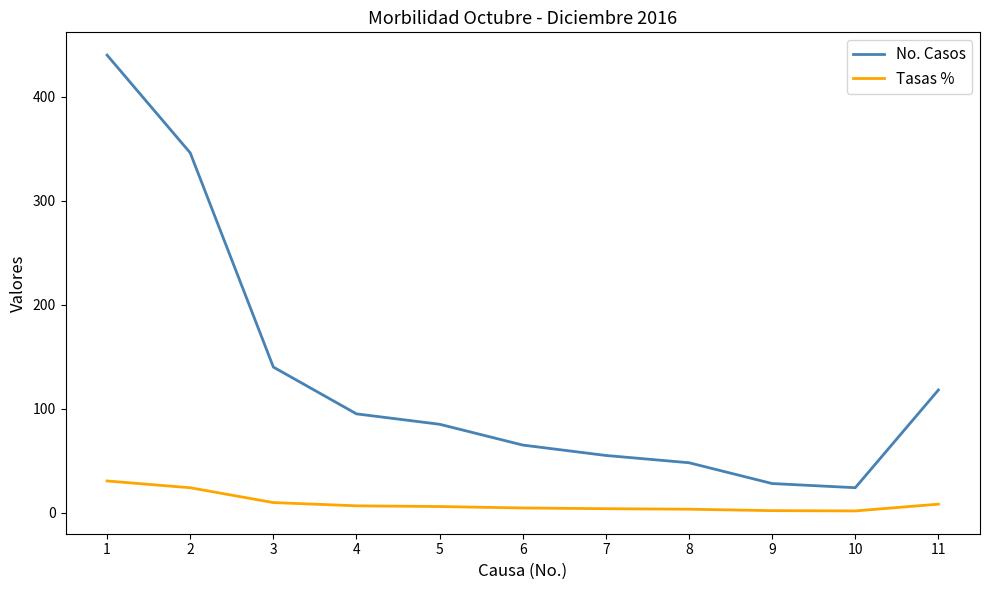

What is the difference between the maximum and minimum values in the No. Casos series?

416.0